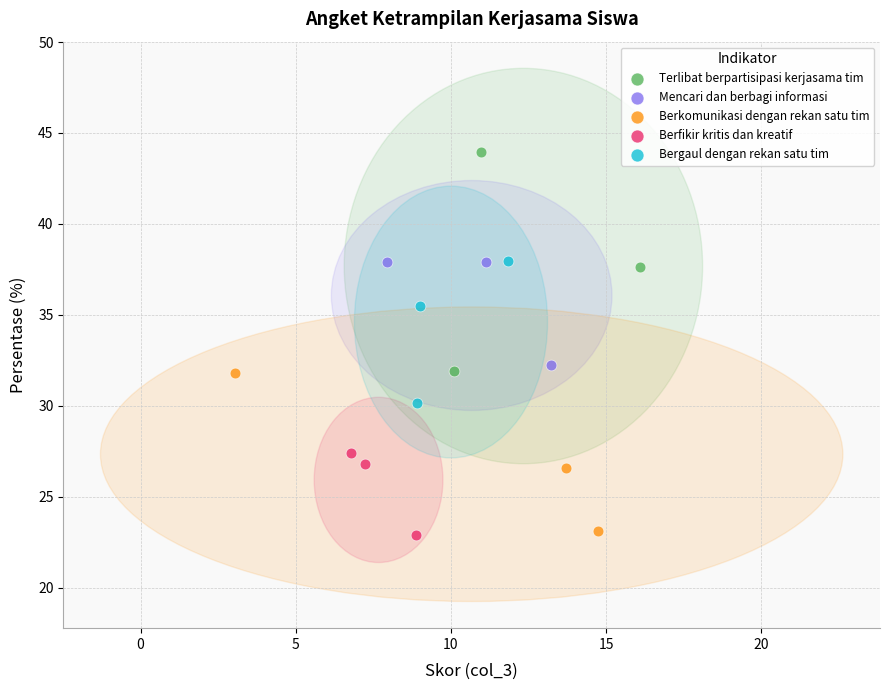

Which series reaches the maximum Y coordinate?

Terlibat berpartisipasi kerjasama tim